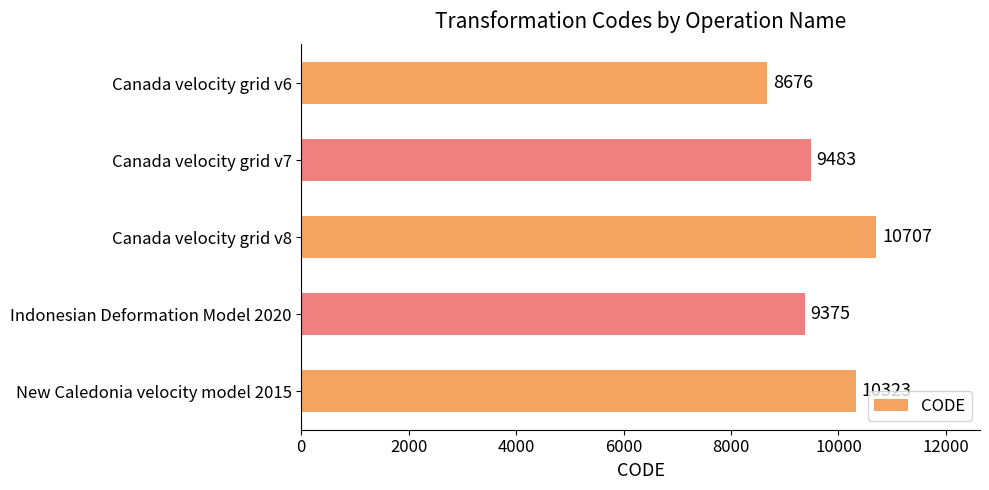

Which has a higher value, Canada velocity grid v6 or Indonesian Deformation Model 2020?

Indonesian Deformation Model 2020